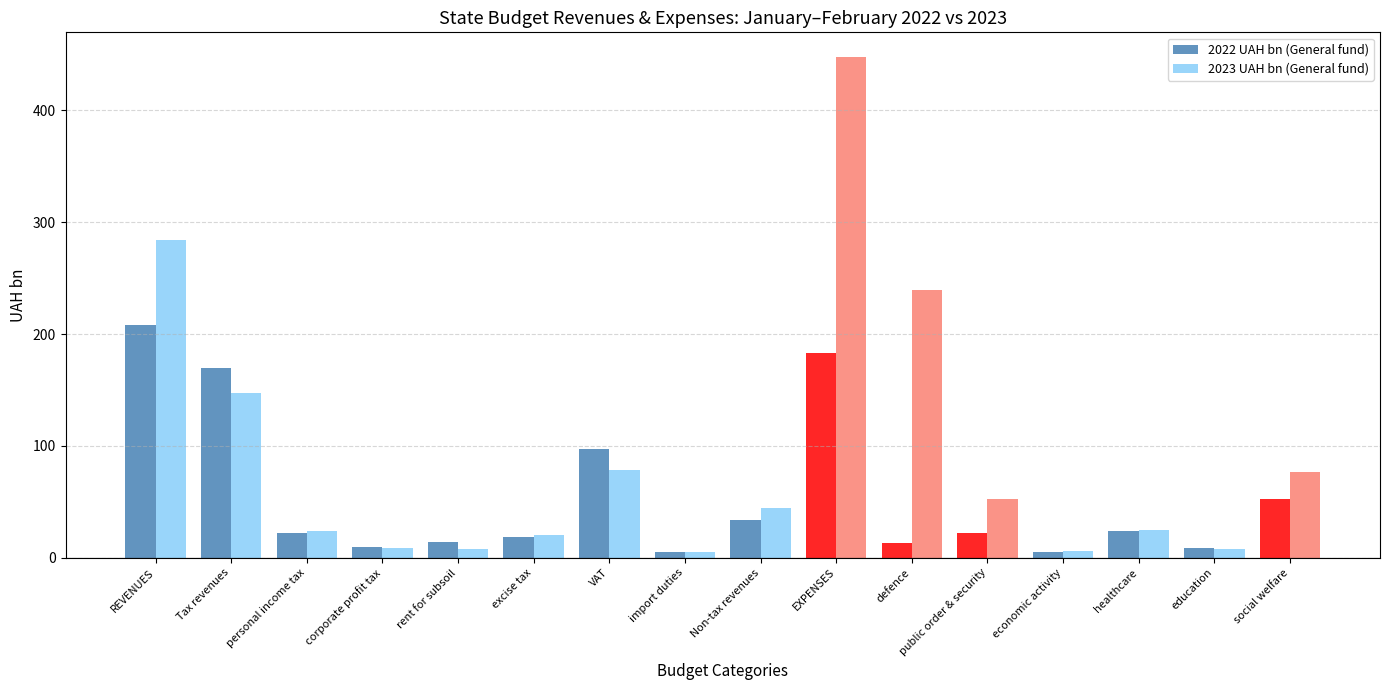

What position from the left is healthcare?

14